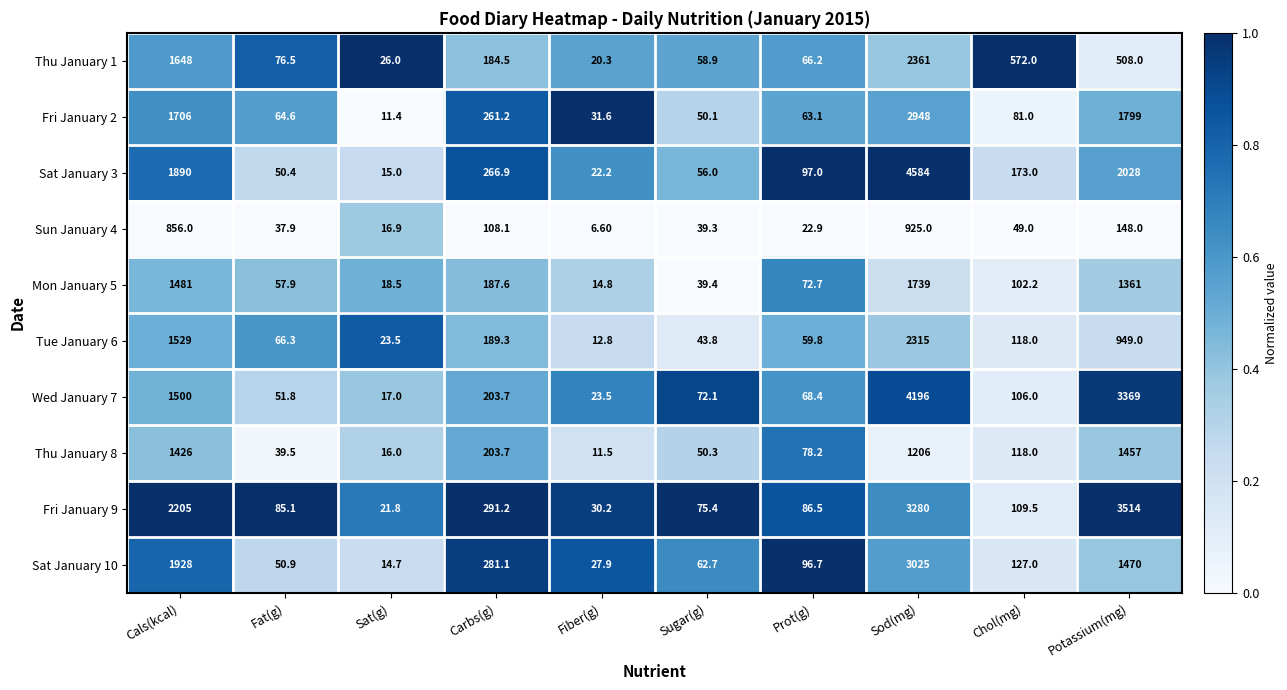

At which category is the sum across all series the highest?

Sod(mg)